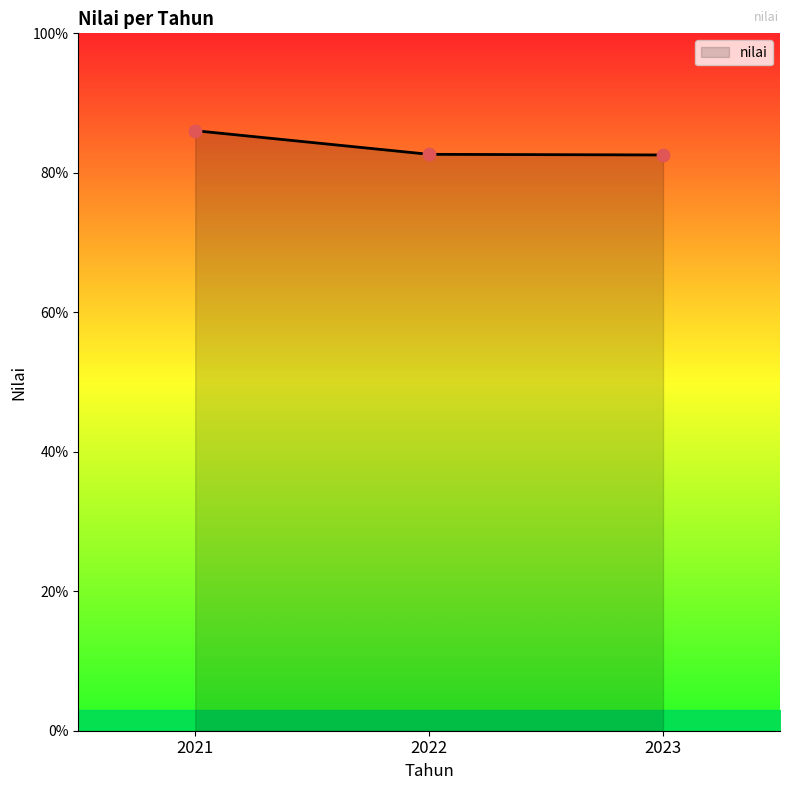

Which has a higher value, 2021 or 2022?

2021